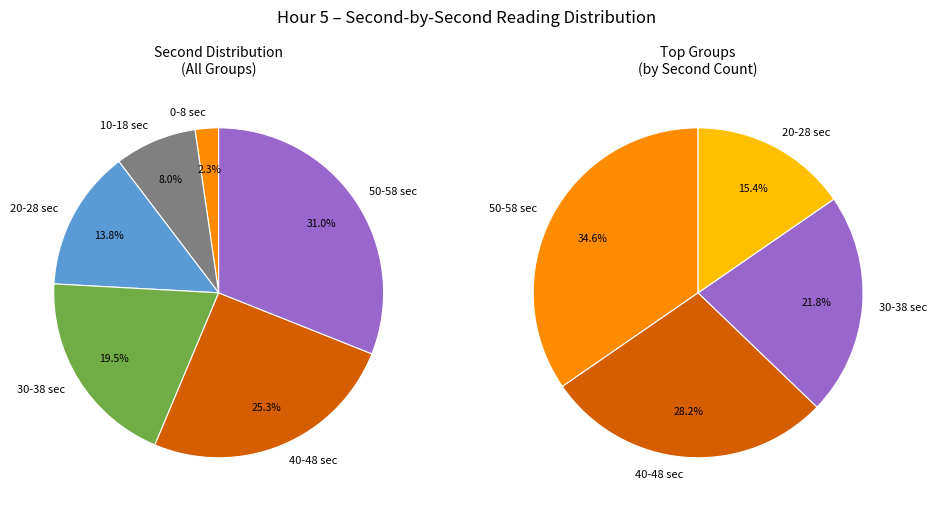

What is the largest slice in the pie chart?

58